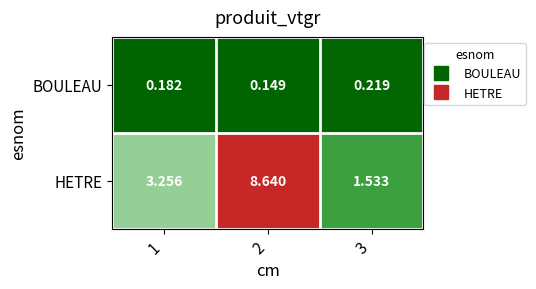

Rank the series by their maximum value, from highest to lowest.

HETRE, BOULEAU